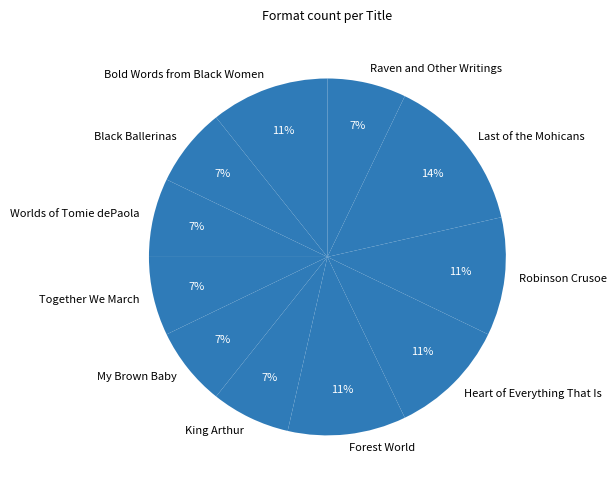

Is there any slice that represents more than half of the pie?

No